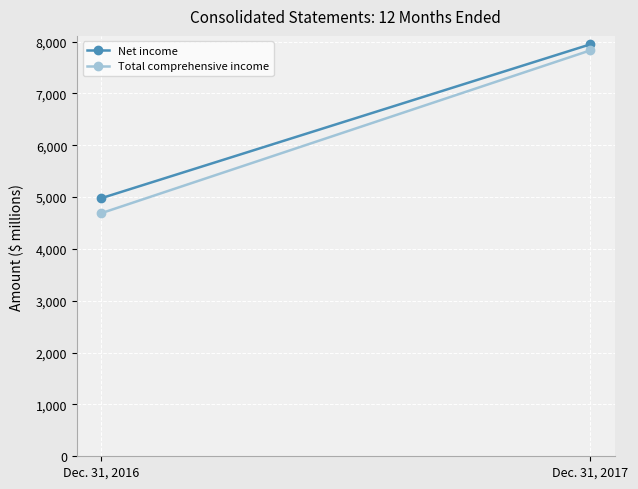

Rank the series at Dec. 31, 2017 from lowest to highest value.

Total comprehensive income, Net income